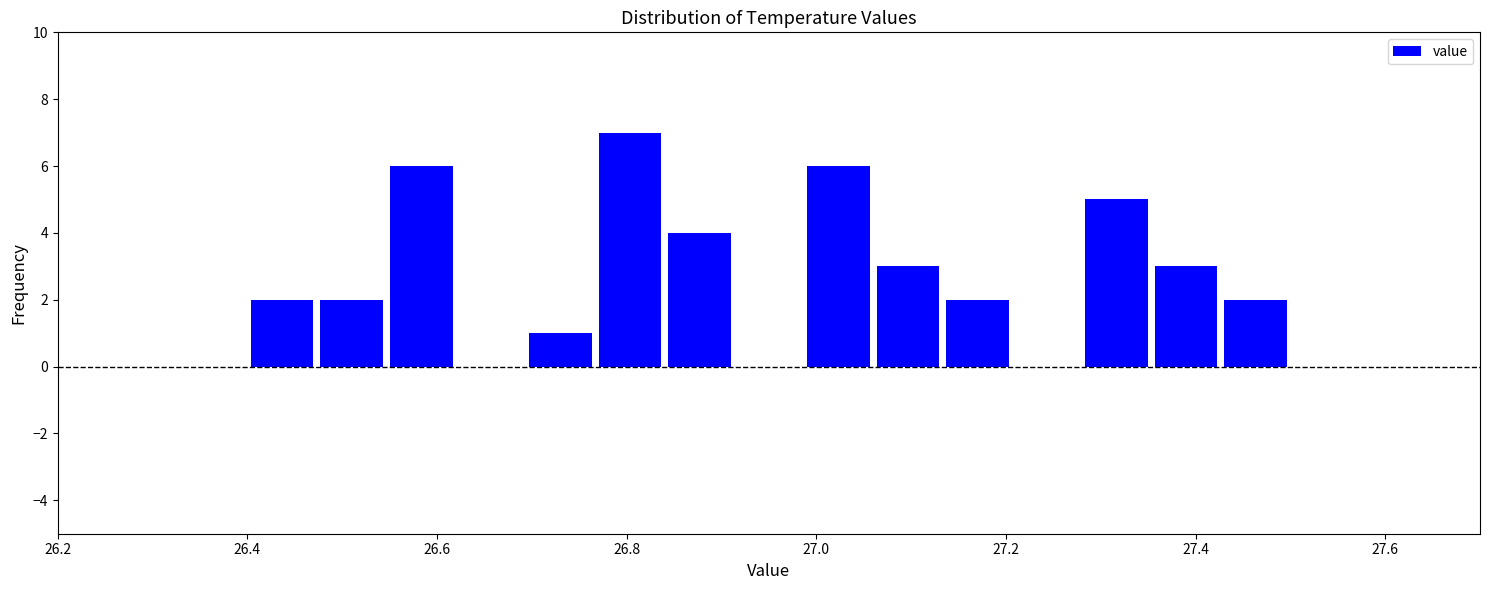

Read against the x-axis, roughly where is the centre of the tallest bar?

26.80